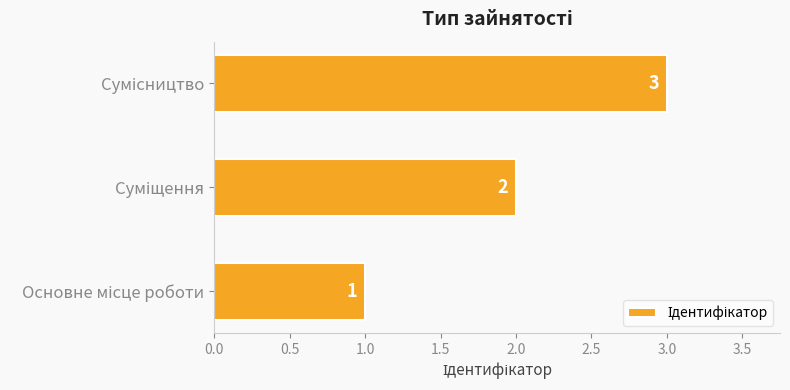

Count the values in the range 1 to 3.

3